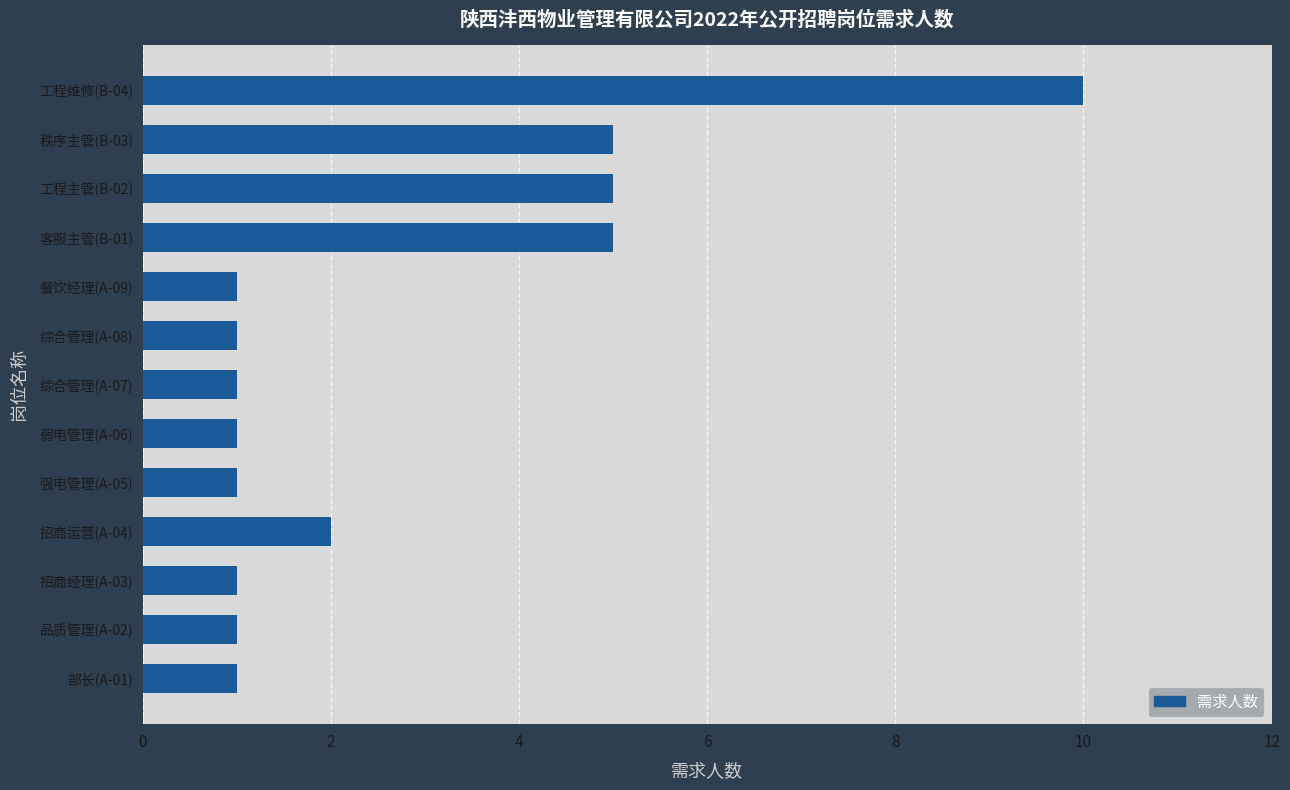

What is the change in value from 综合管理(A-08) to 工程主管(B-02)?

+4